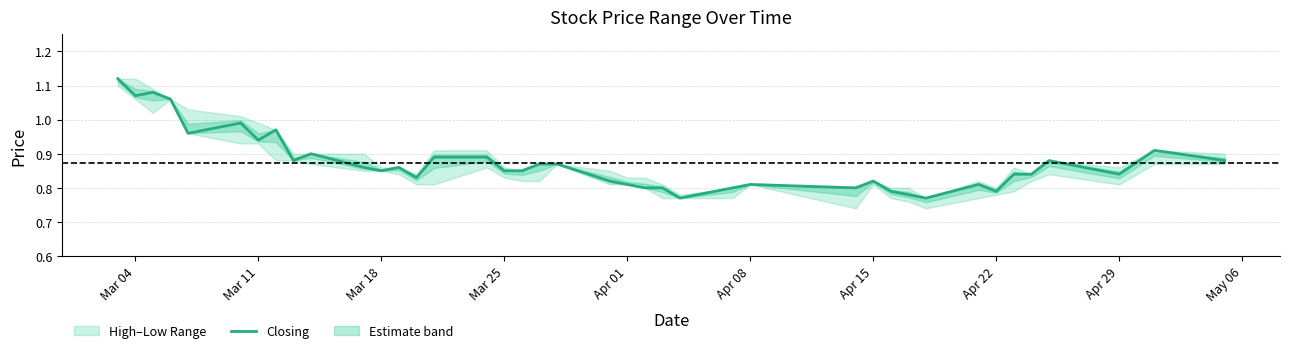

How many points are lower than both their immediate neighbors (excluding endpoints)?

11